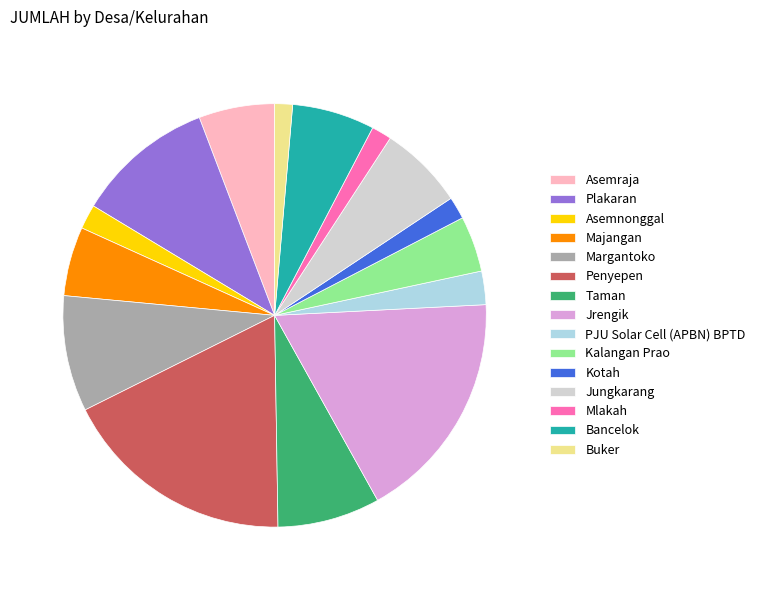

Is it true that Majangan is 5% of the pie?

True